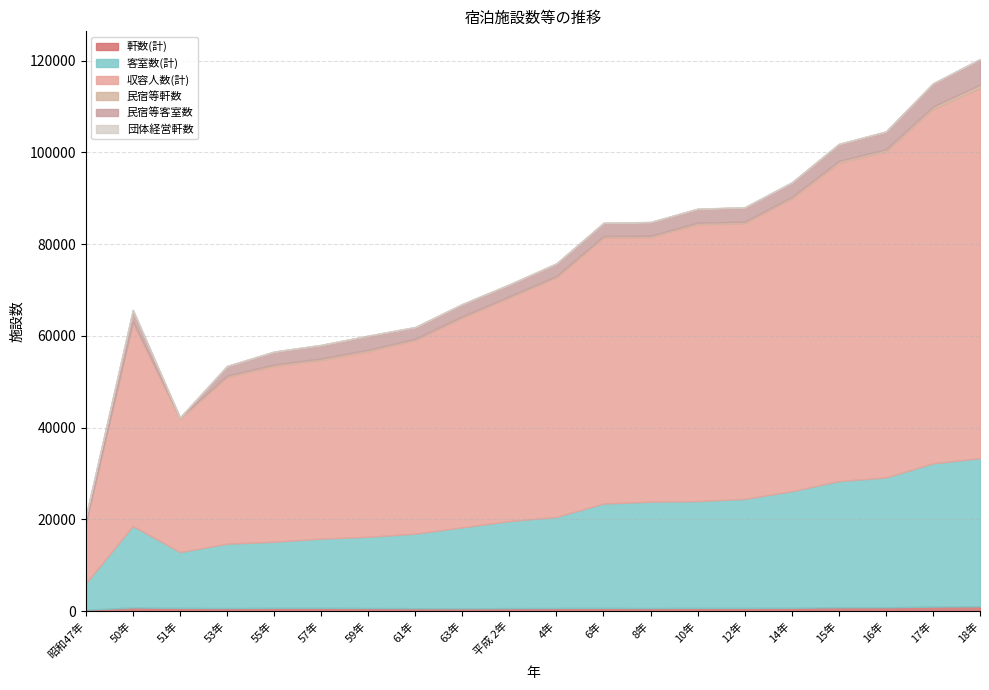

What is the value of the 軒数(計) point at the 3rd from the left?

683